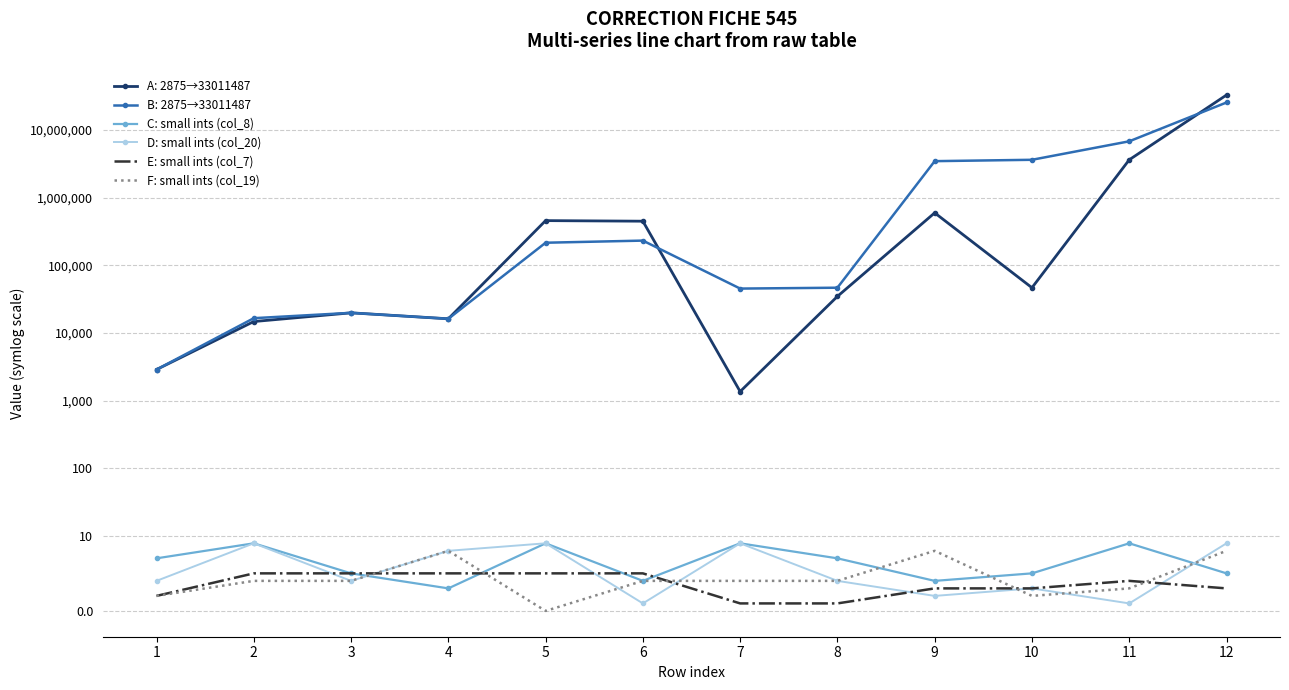

Reading left to right, transcribe all the data shown in this chart.

C: small ints (col_8): 7	9	5	3	9	4	9	7	4	5	9	5
D: small ints (col_20): 4	9	4	8	9	1	9	4	2	3	1	9
E: small ints (col_7): 2	5	5	5	5	5	1	1	3	3	4	3
F: small ints (col_19): 2	4	4	8	0	4	4	4	8	2	3	8